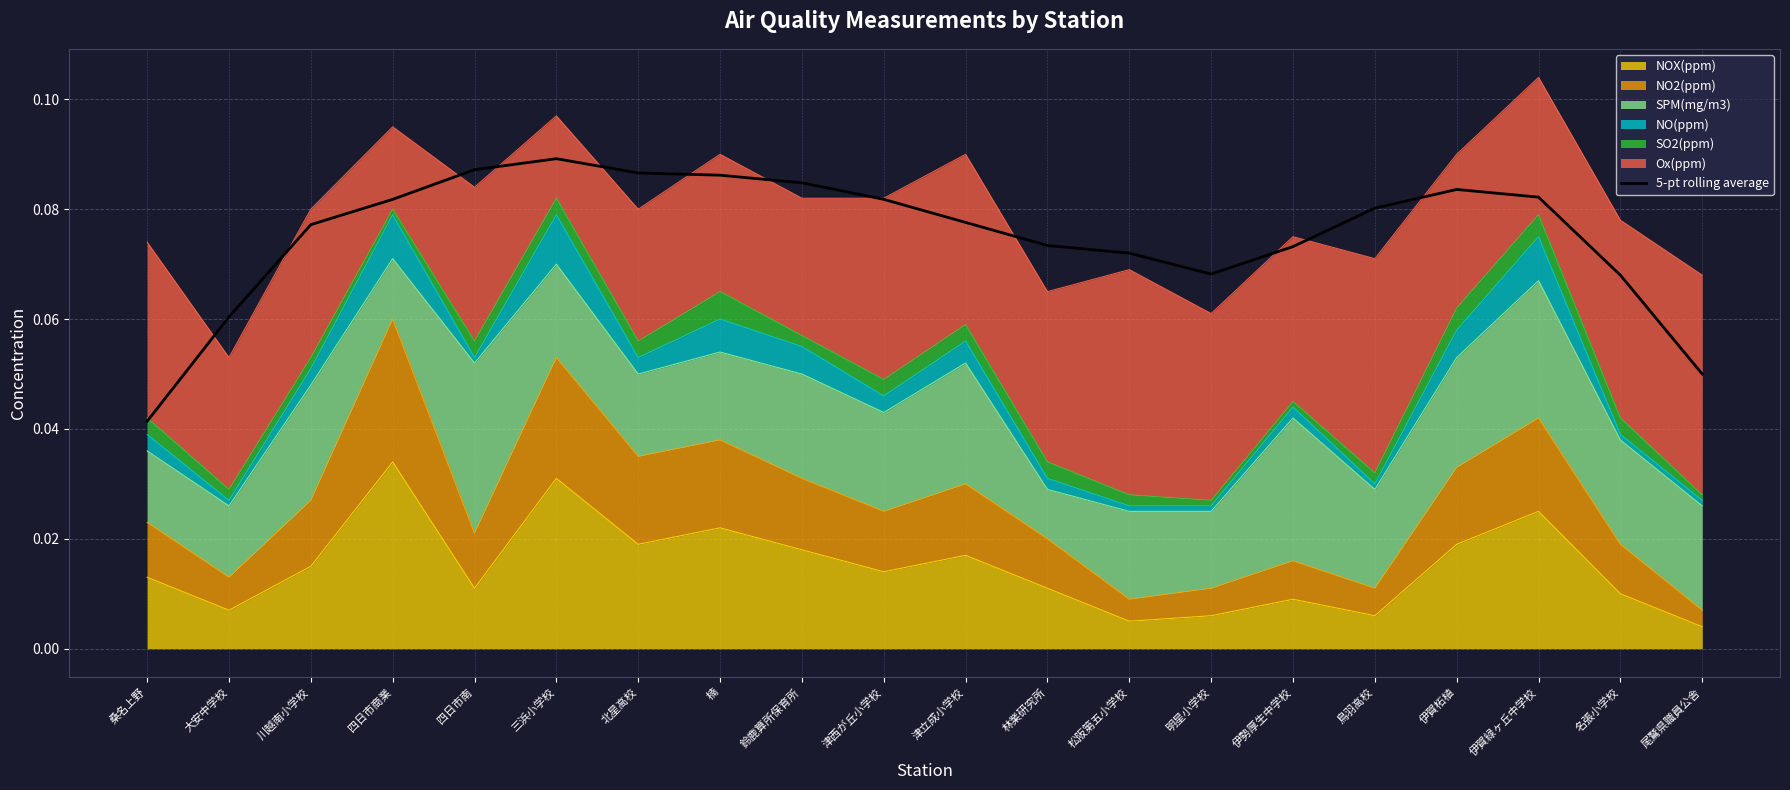

How many categories are shown in the chart?

20